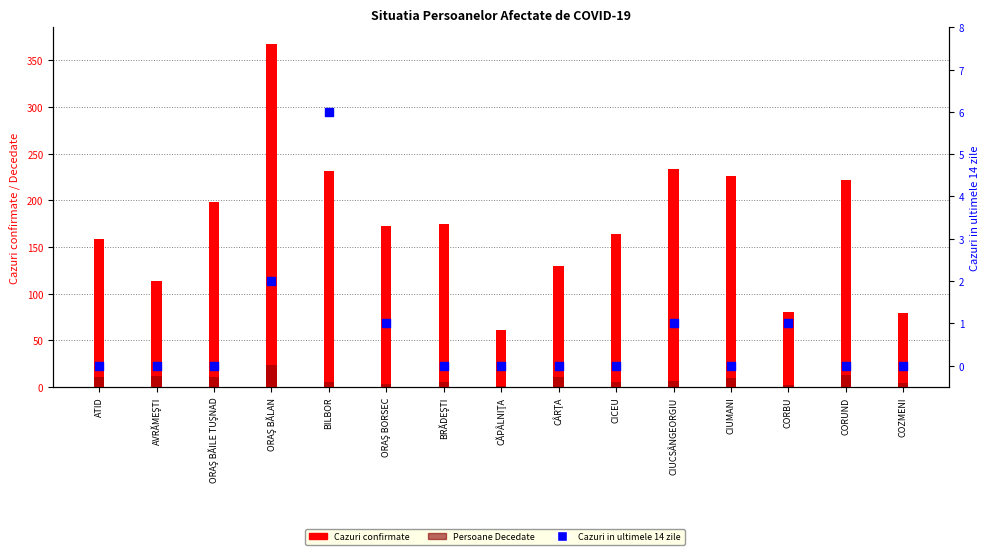

At how many categories does at least one series exceed 105?

12